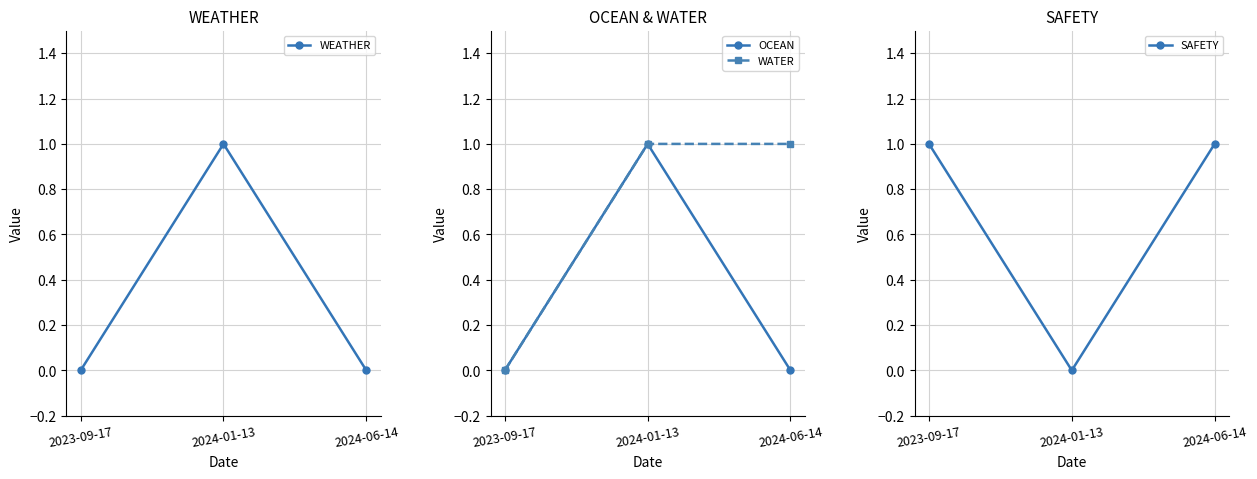

The value of WATER at 2023-09-17 is 0. True or false?

True